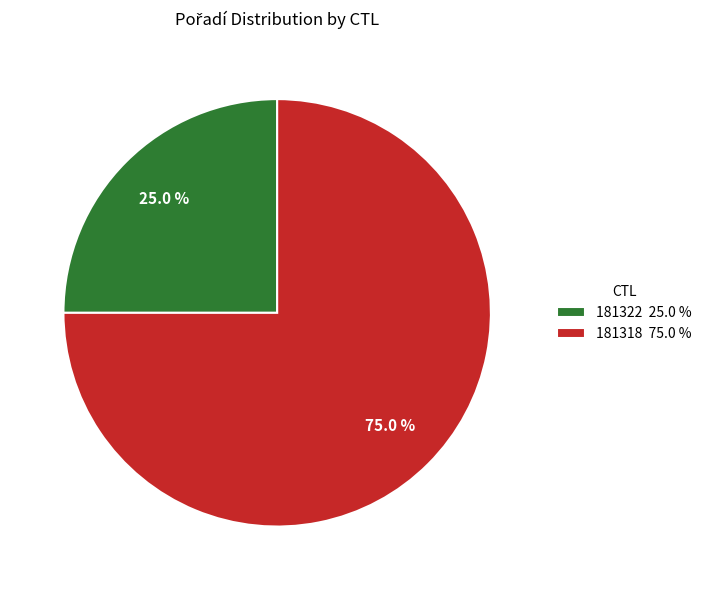

Rank the categories by value from lowest to highest.

181322, 181318